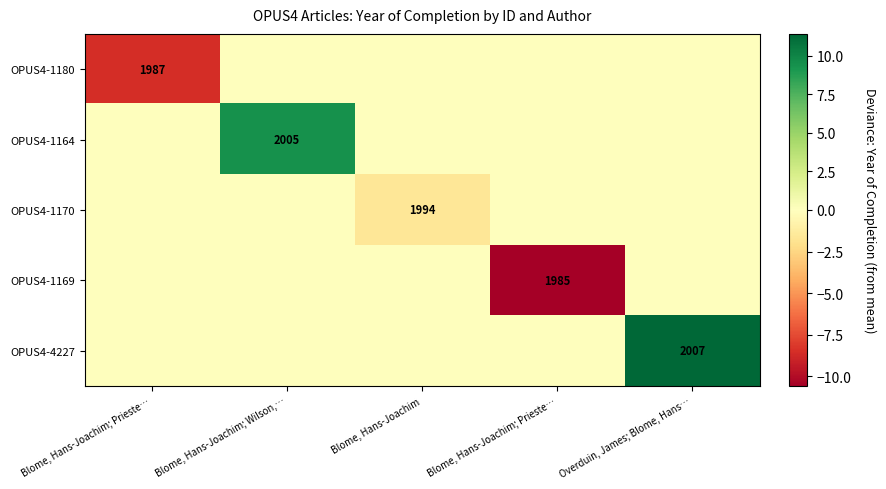

What is the spread (max minus min) of values at Blome, Hans-Joachim?

1.6